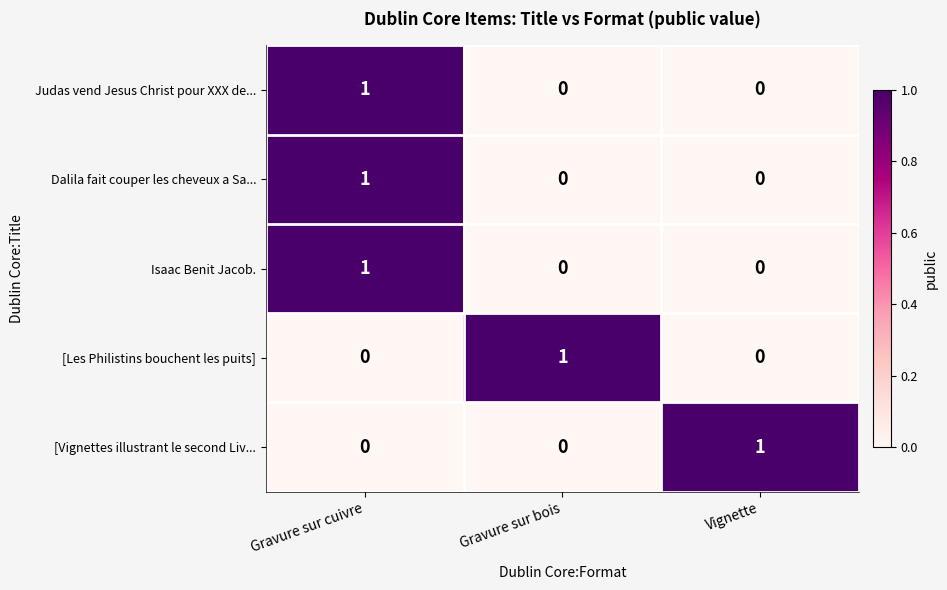

True or false: Dalila fait couper les cheveux a Sa... has a value of 1 at Gravure sur cuivre.

True